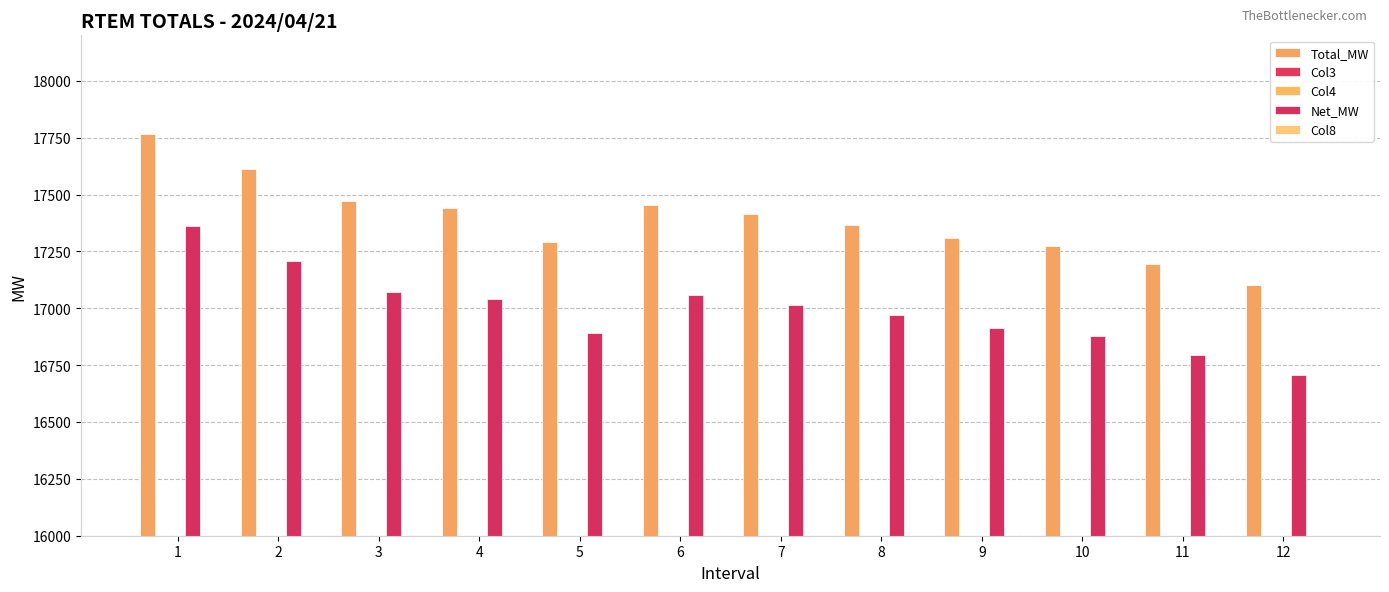

The value of Col3 at 7 is 647.4. True or false?

True